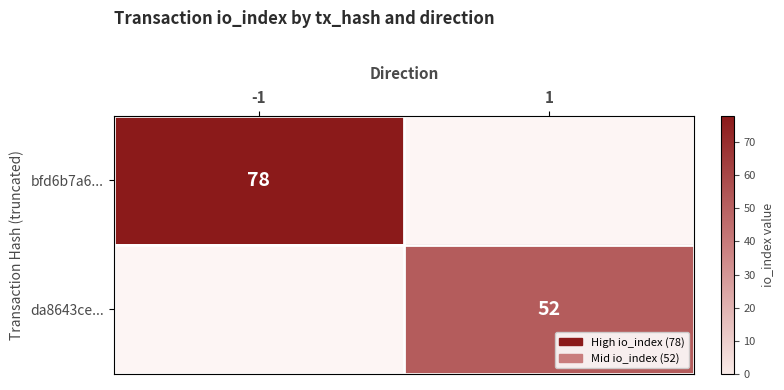

The bfd6b7a6... series shows 35 at -1. True or false?

False